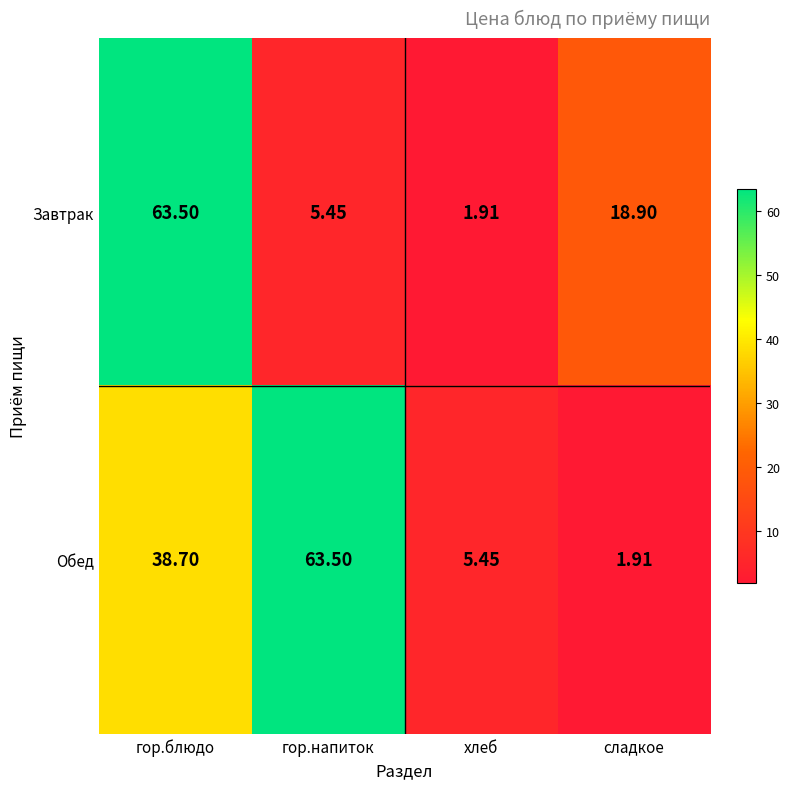

At which label does Завтрак first exceed 18?

гор.блюдо